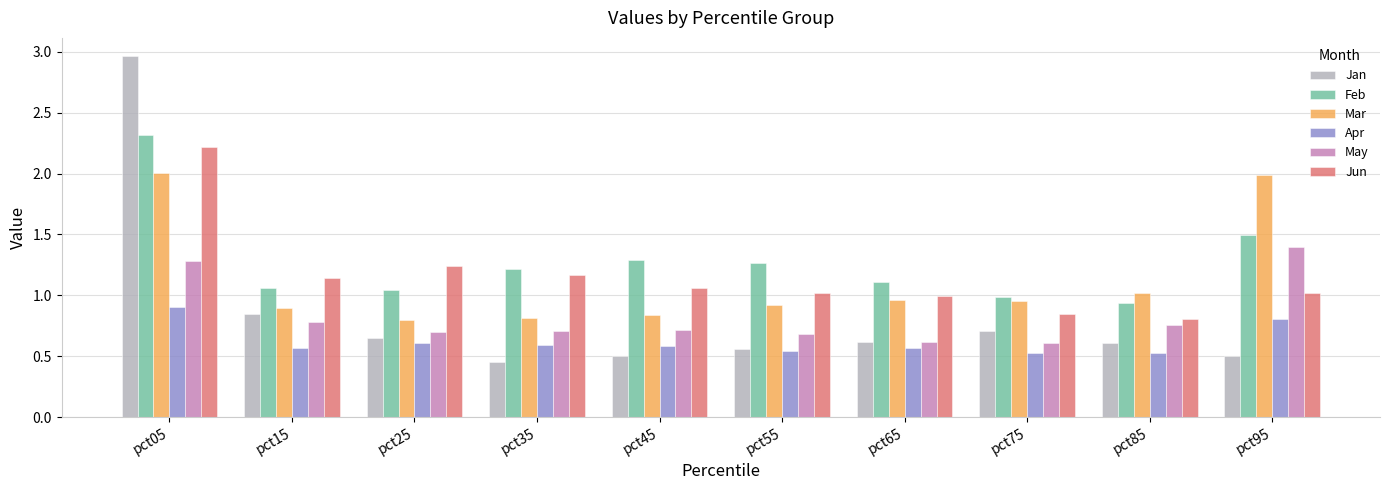

What is the sum of all Apr values?

6.2